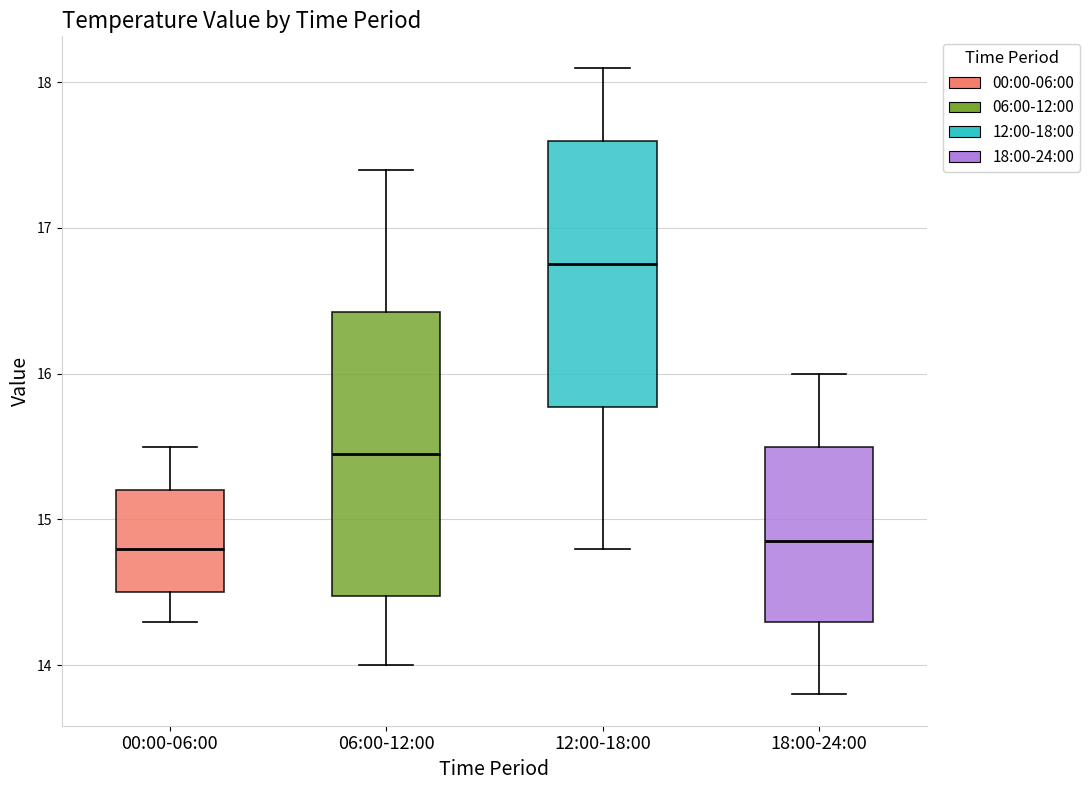

Reading left to right, read every box against the y-axis: the position of its median line, the range the box covers, and the ends of its whiskers. The values are not printed on the chart, so give them approximately, as read against the axis.

00:00-06:00: median 14.8, box 14.5 to 15.2, whiskers 14.3 to 15.5
06:00-12:00: median 15.5, box 14.5 to 16.4, whiskers 14.0 to 17.4
12:00-18:00: median 16.8, box 15.8 to 17.6, whiskers 14.8 to 18.1
18:00-24:00: median 14.9, box 14.3 to 15.5, whiskers 13.8 to 16.0